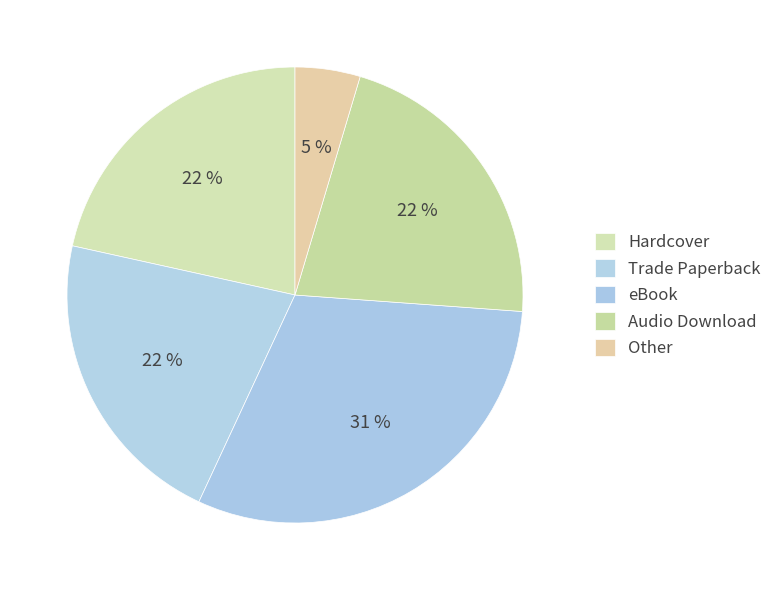

How many segments does this pie chart have?

5